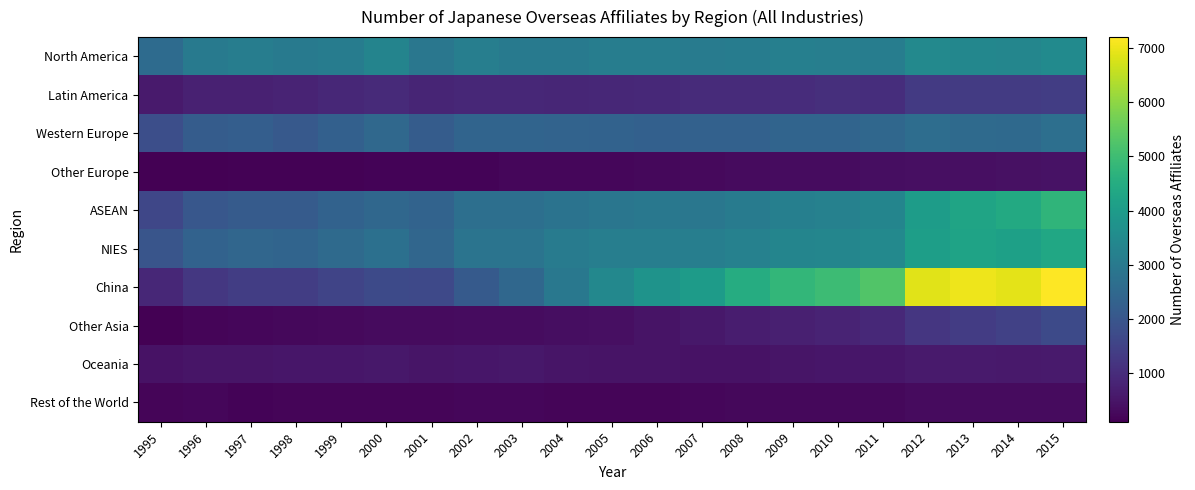

What is the maximum value shown in the chart?

7192